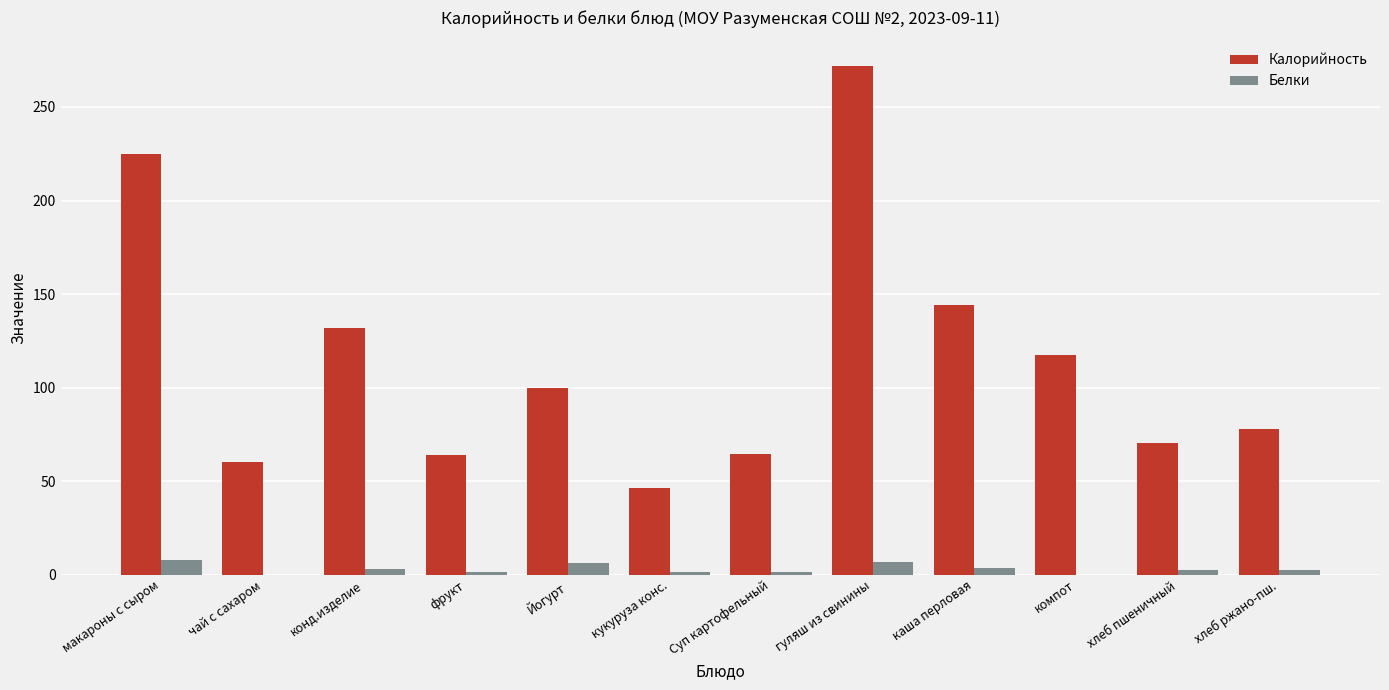

What is the approximate value of Белки at гуляш из свинины?

7.0